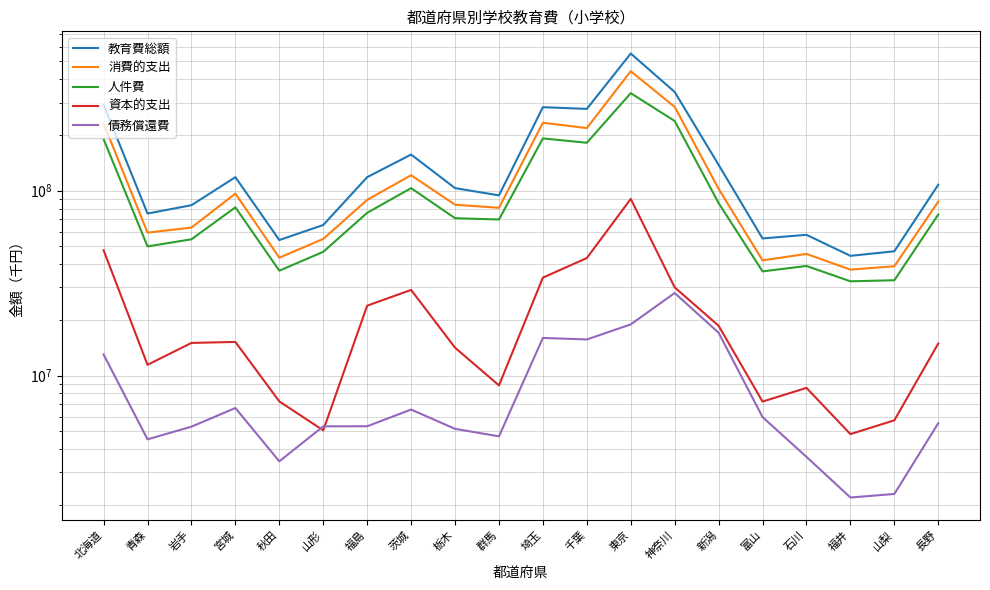

At 新潟, list the series in order from largest to smallest.

教育費総額, 消費的支出, 人件費, 資本的支出, 債務償還費